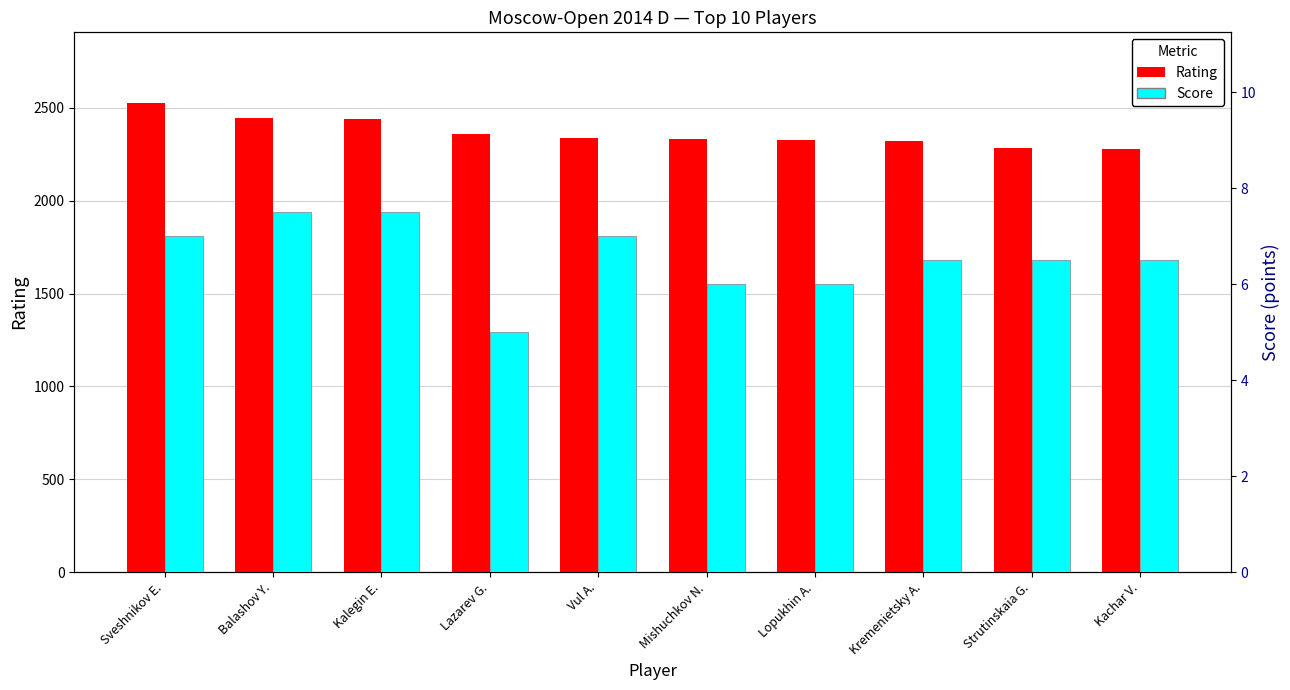

What is the difference between the second highest and minimum values in the Rating series?

169.0